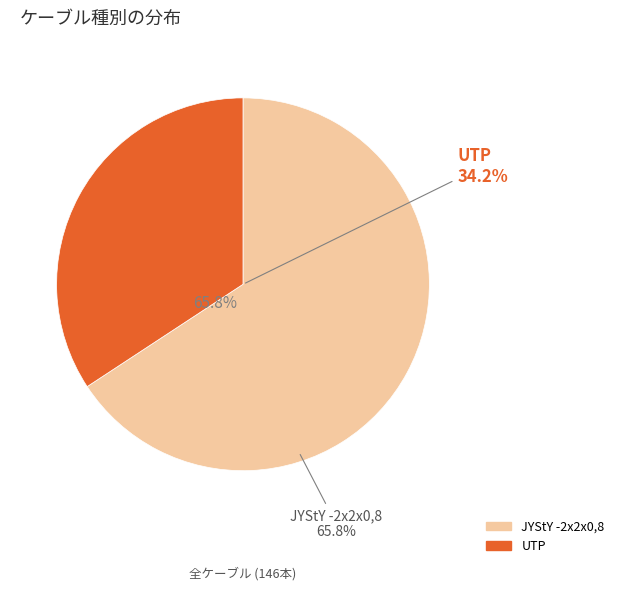

Do UTP and JYStY -2x2x0,8 together represent more than half of the pie?

Yes